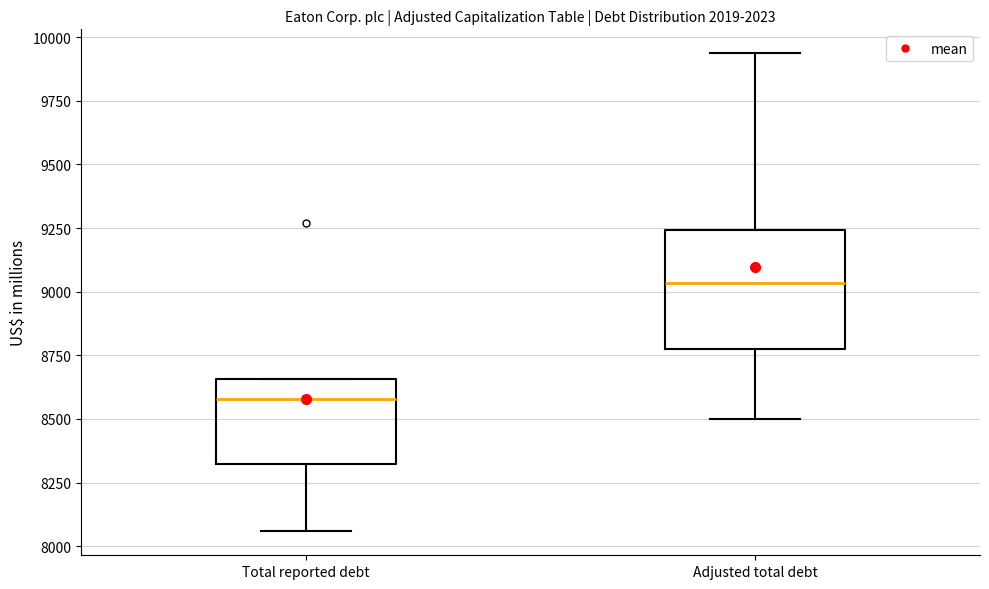

Reading left to right, read every box against the y-axis: the position of its median line, the range the box covers, and the ends of its whiskers. The values are not printed on the chart, so give them approximately, as read against the axis.

Total reported debt: median 8600, box 8300 to 8650, whiskers 8050 to 8650
Adjusted total debt: median 9050, box 8750 to 9250, whiskers 8500 to 9950